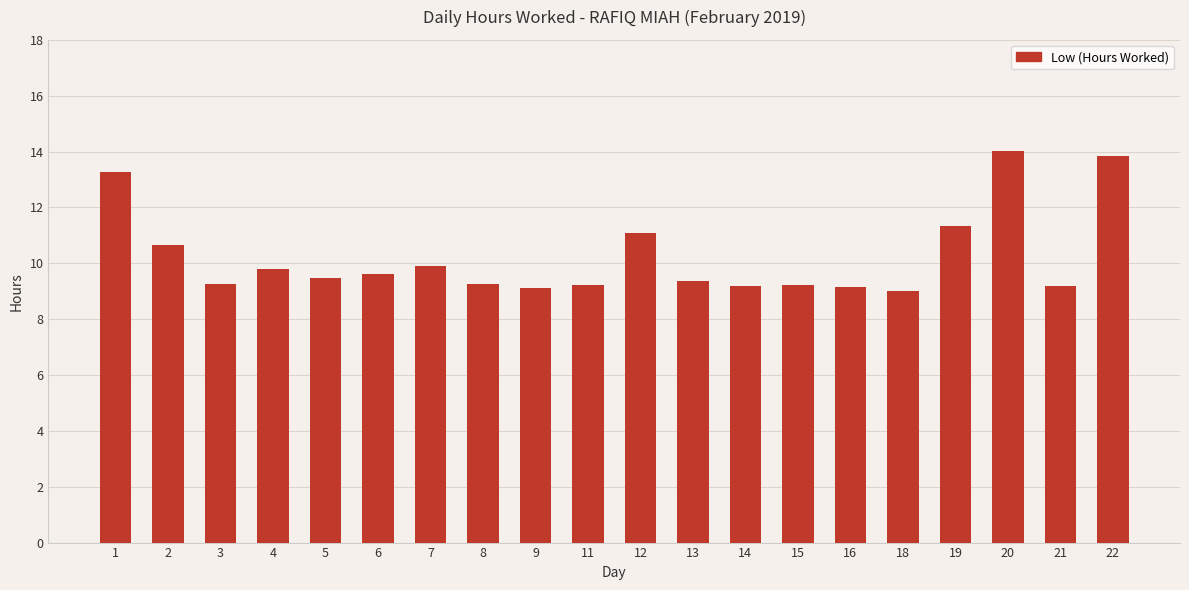

What is the change in value from 6 to 15?

-0.4